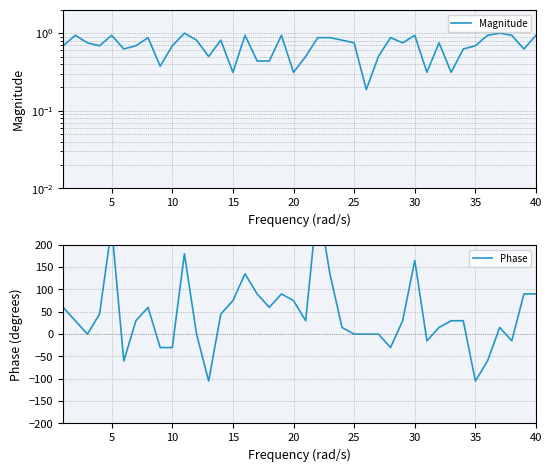

How many values in Phase are below zero?

9